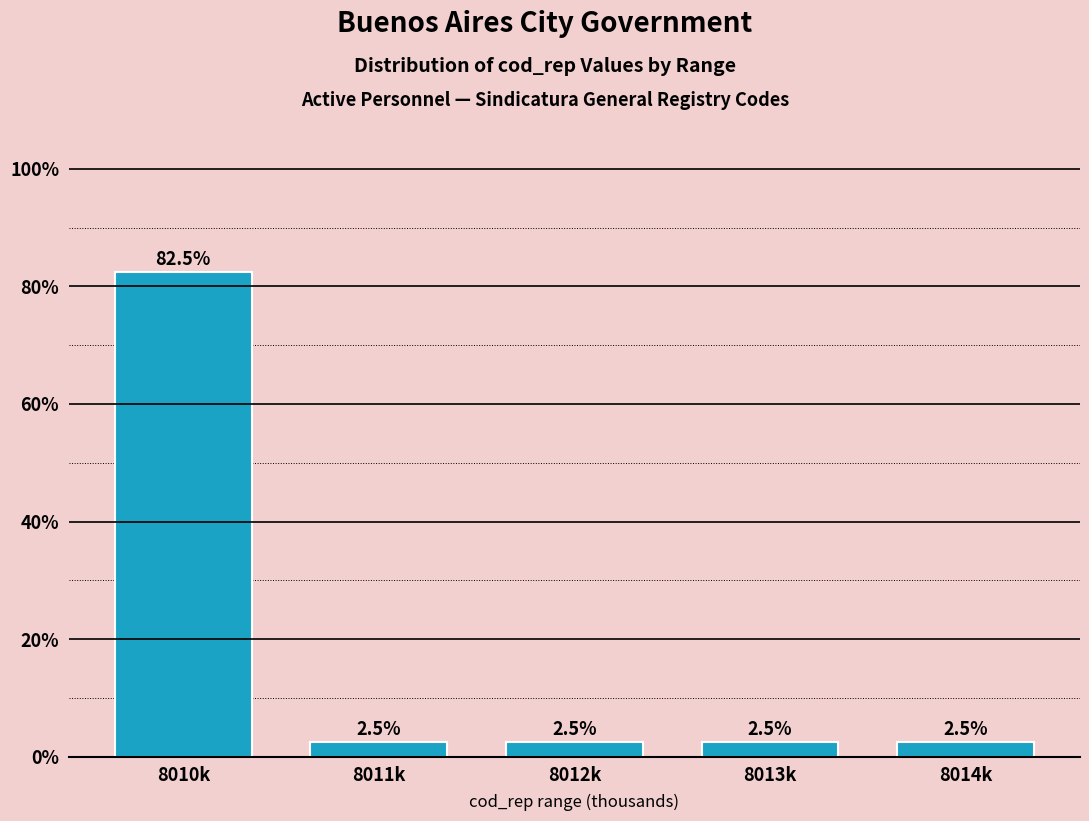

Reading right to left, extract all data points from this chart.

8014k=2.5	8013k=2.5	8012k=2.5	8011k=2.5	8010k=82.5